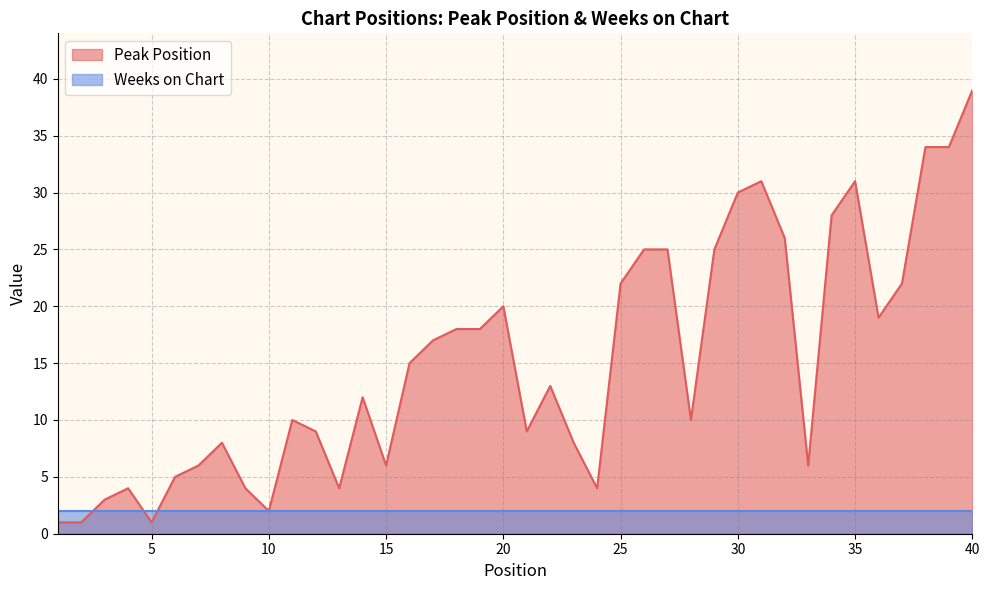

Rank the categories by value from lowest to highest.

1, 2, 5, 10, 3, 4, 9, 13, 24, 6, 7, 15, 33, 8, 23, 12, 21, 11, 28, 14, 22, 16, 17, 18, 19, 36, 20, 25, 37, 26, 27, 29, 32, 34, 30, 31, 35, 38, 39, 40